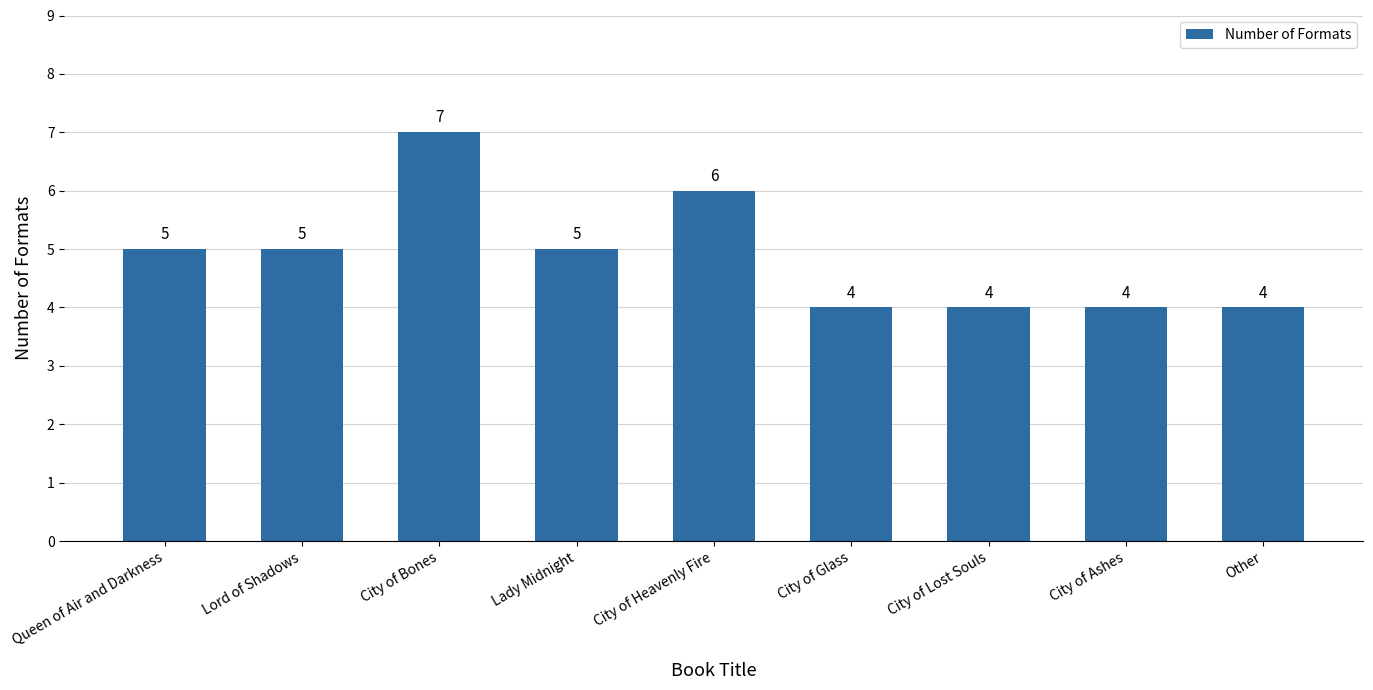

How many values are below 5?

4